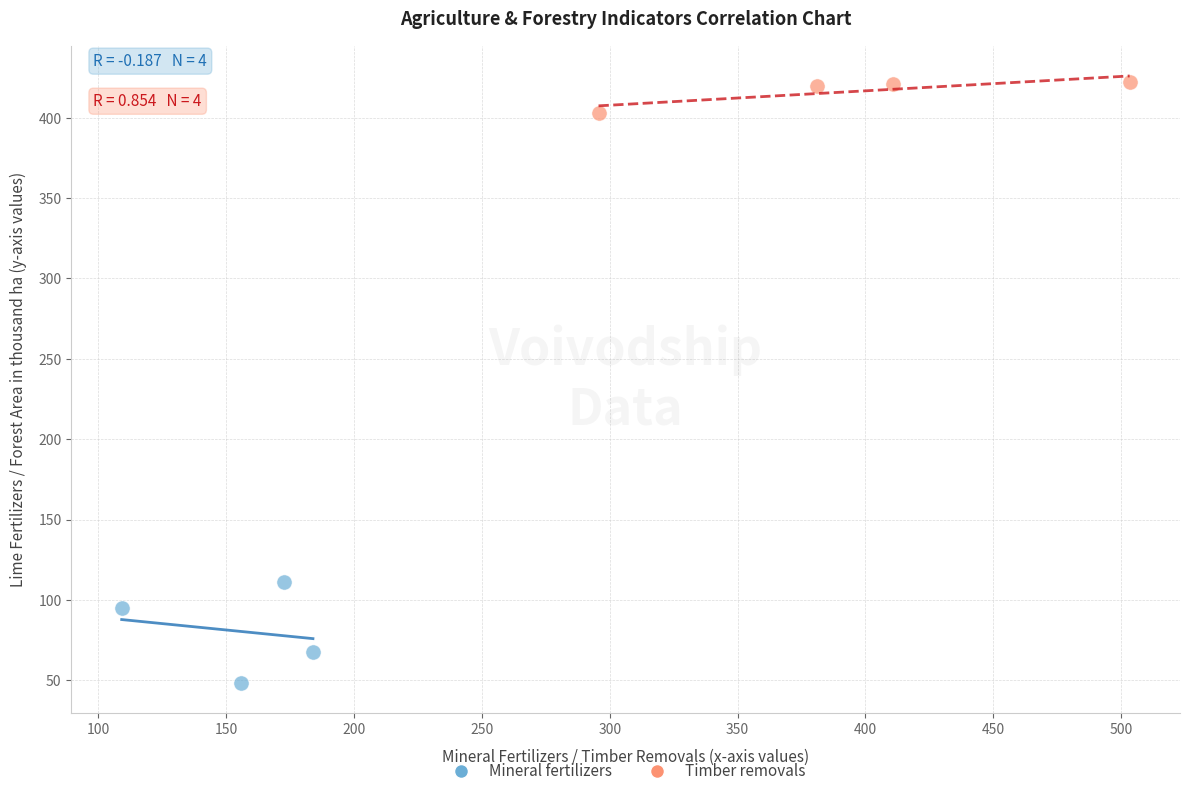

Which series has the largest Y range (max minus min)?

Mineral fertilizers